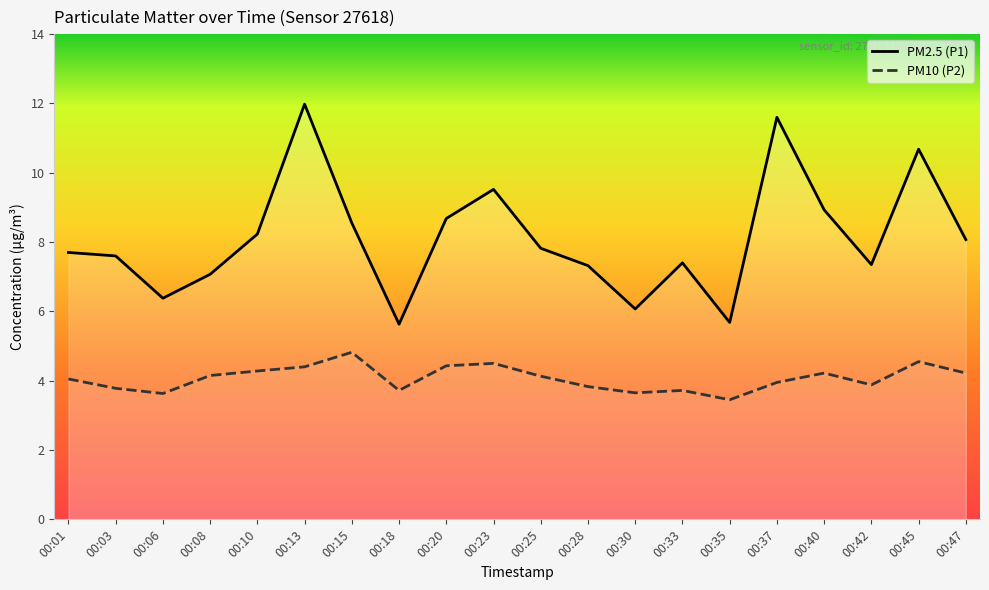

Reading right to left, what are all the values shown in this chart?

PM2.5 (P1): 00:47=8.1	00:45=10.7	00:42=7.3	00:40=8.9	00:37=11.6	00:35=5.7	00:33=7.4	00:30=6.1	00:28=7.3	00:25=7.8	00:23=9.5	00:20=8.7	00:18=5.6	00:15=8.6	00:13=12.0	00:10=8.2	00:08=7.1	00:06=6.4	00:03=7.6	00:01=7.7
PM10 (P2): 00:47=4.2	00:45=4.5	00:42=3.9	00:40=4.2	00:37=4.0	00:35=3.5	00:33=3.7	00:30=3.6	00:28=3.8	00:25=4.1	00:23=4.5	00:20=4.4	00:18=3.7	00:15=4.8	00:13=4.4	00:10=4.3	00:08=4.2	00:06=3.6	00:03=3.8	00:01=4.0